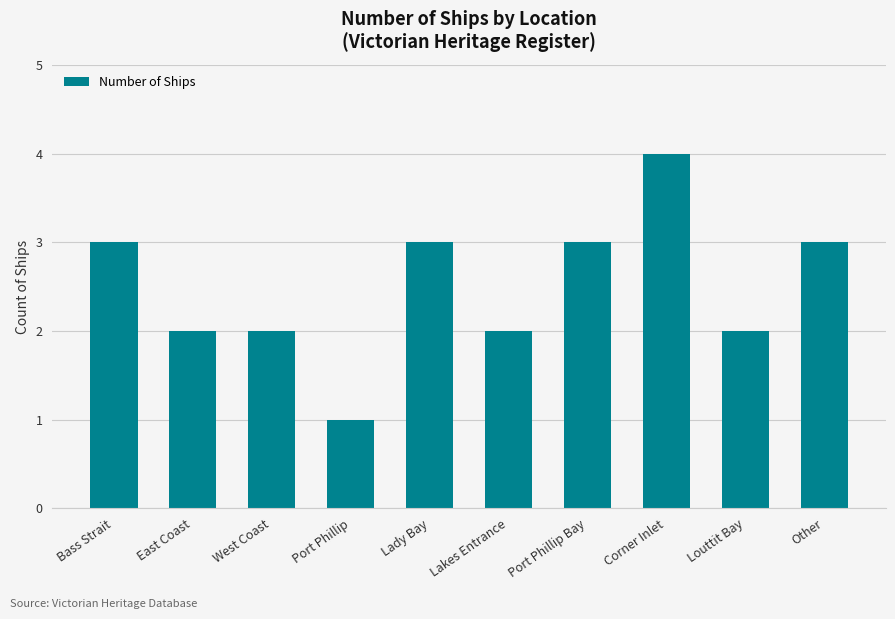

What is the sum of all values?

25